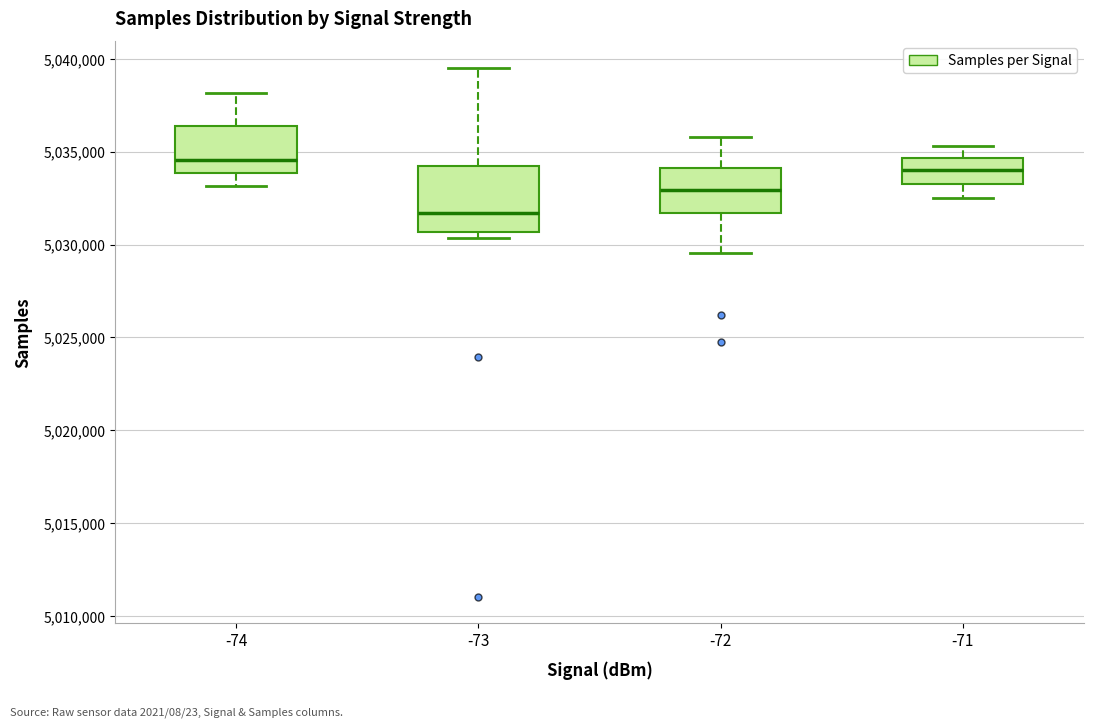

Where does the upper whisker of the box at x = -72 end on the y-axis? The values are not printed on the chart, so give them approximately, as read against the axis.

5036000